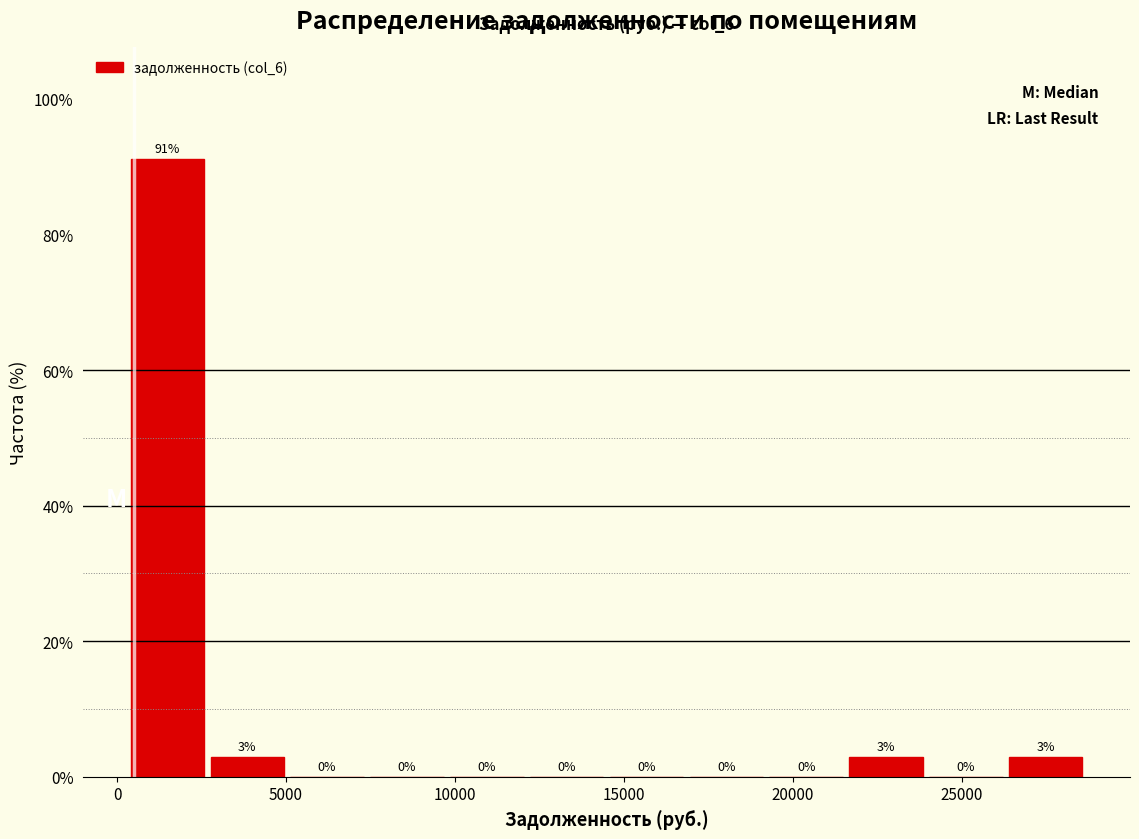

Which range on the x-axis has the tallest bar?

500 to 2500